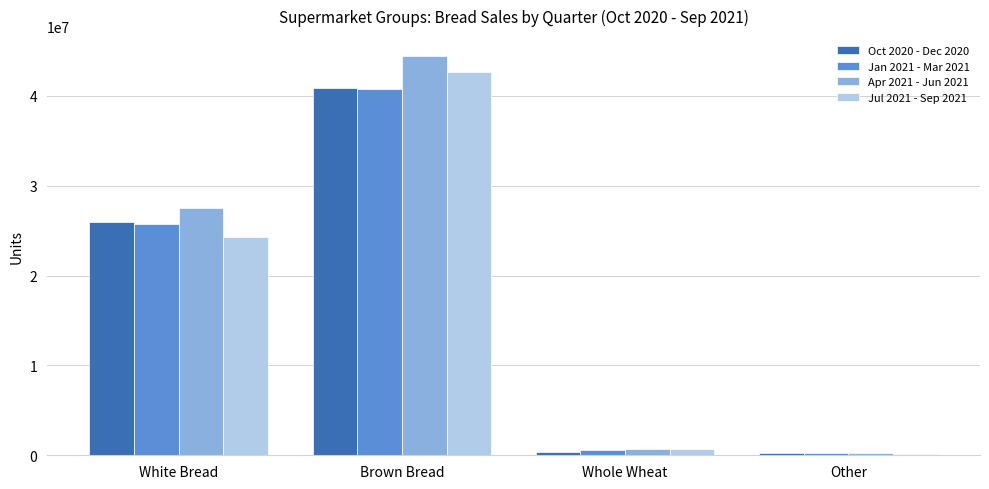

True or false: Jan 2021 - Mar 2021 has a value of 40811459 at Brown Bread.

True